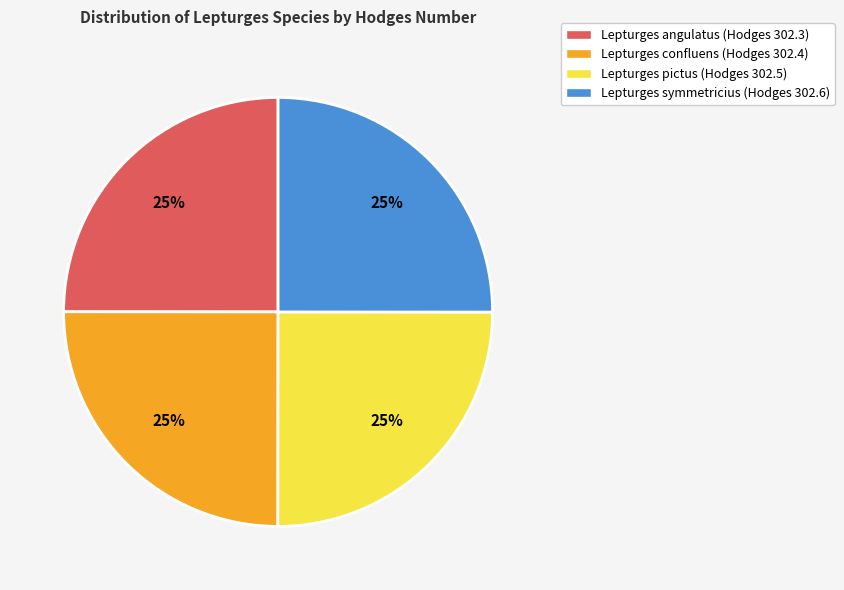

To the nearest percent, what is the average slice percentage?

25%